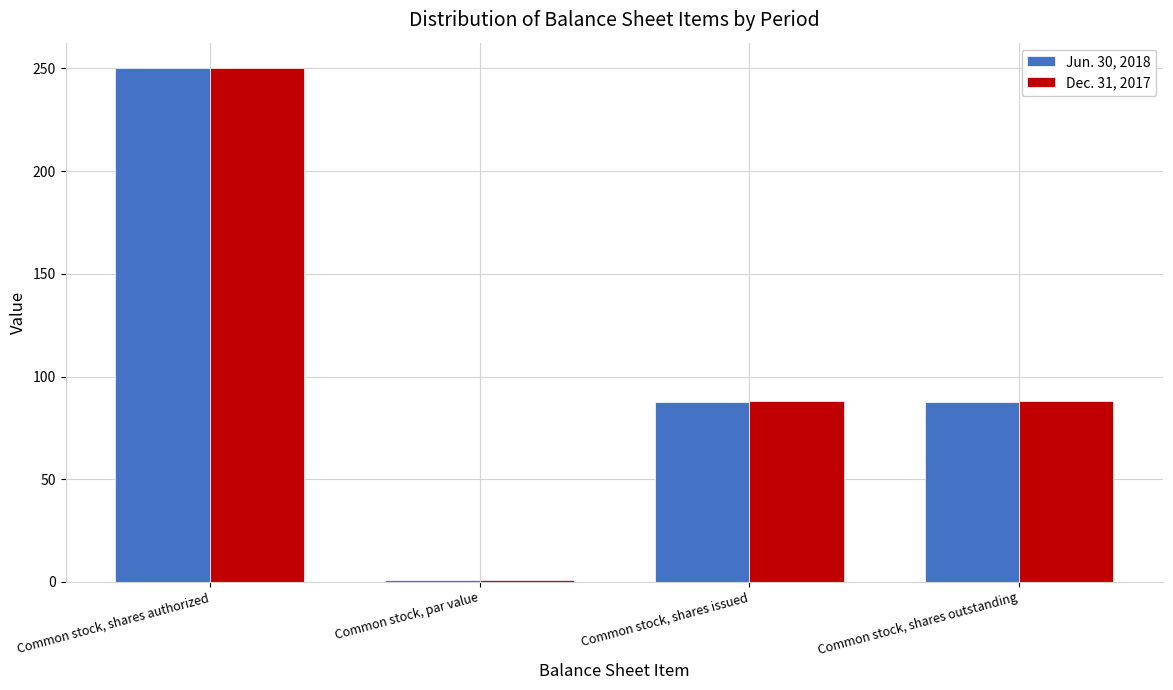

What is the greatest value displayed?

250.0